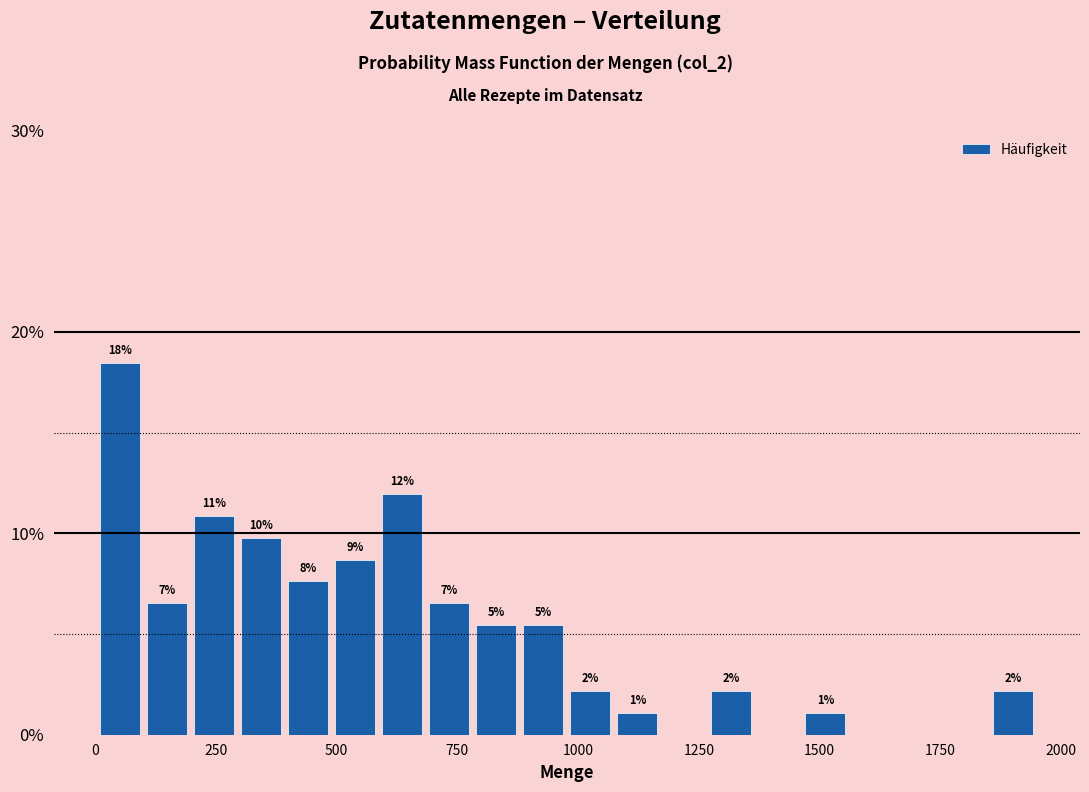

Around what value on the x-axis is the tallest bar? Give the approximate position of its centre, as read against the axis.

50